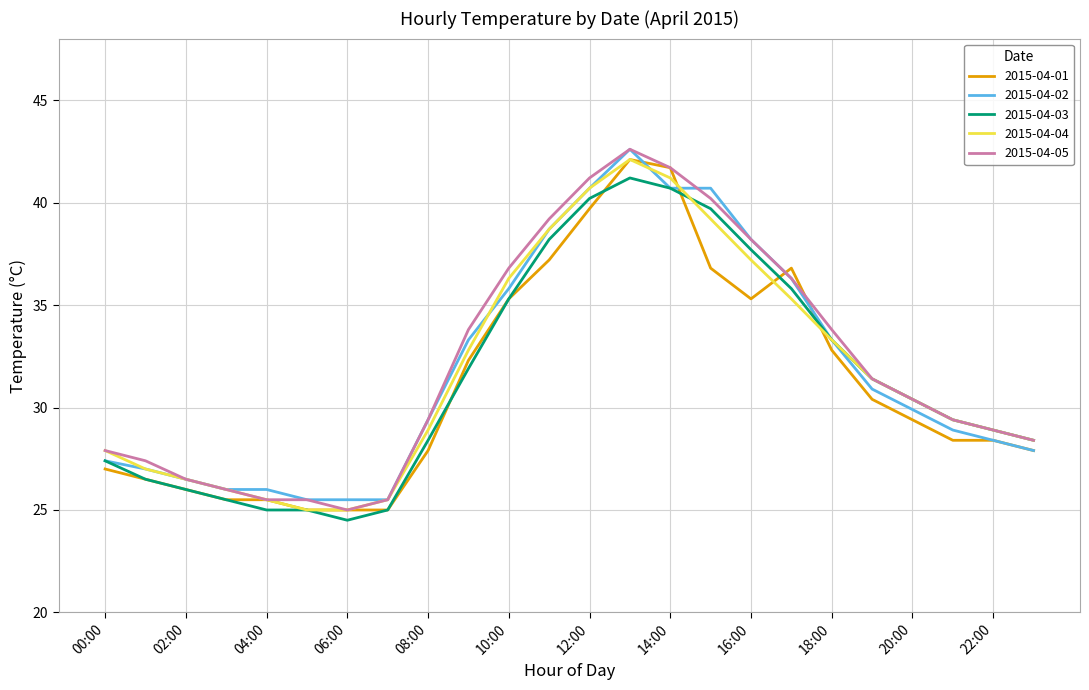

What is the lowest value of the 2015-04-01 series?

25.0